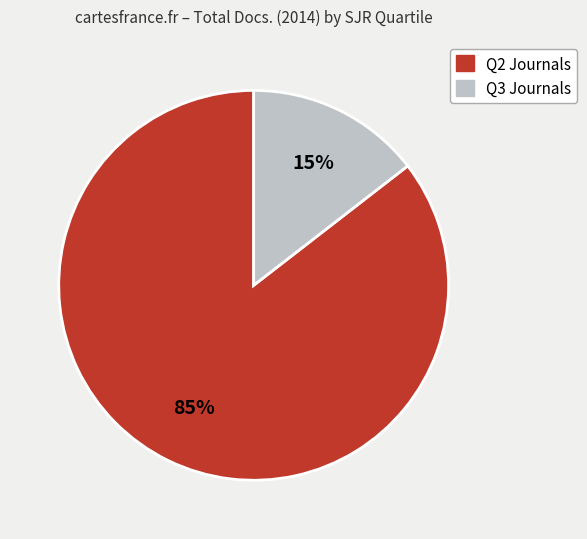

Rank the categories by value from lowest to highest.

Q3, Q2